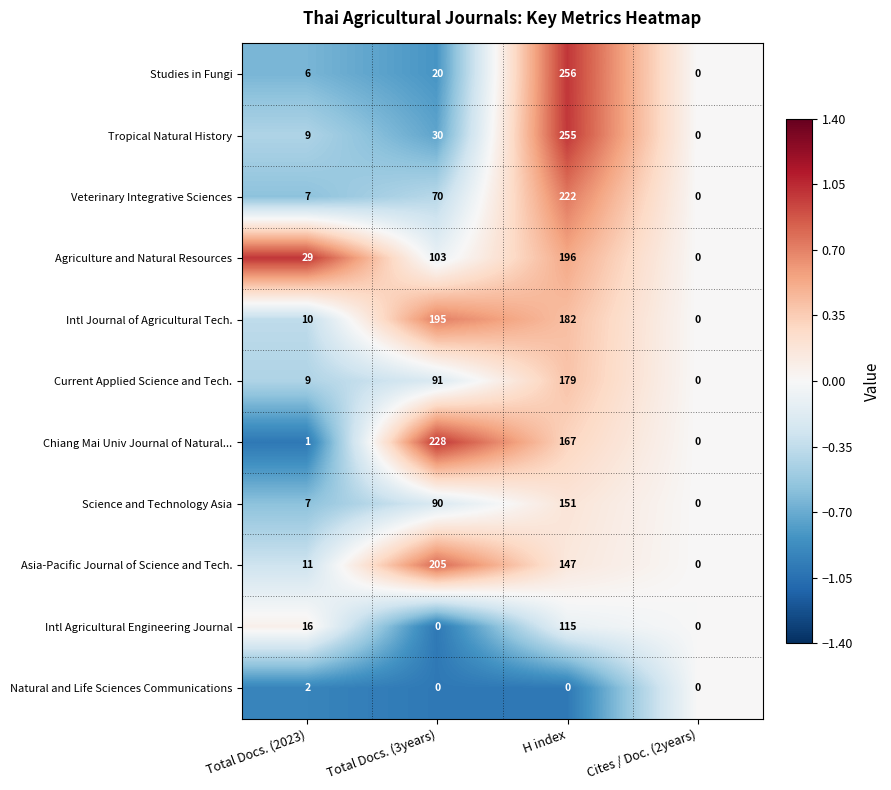

What is the sum of all Agriculture and Natural Resources values?

328